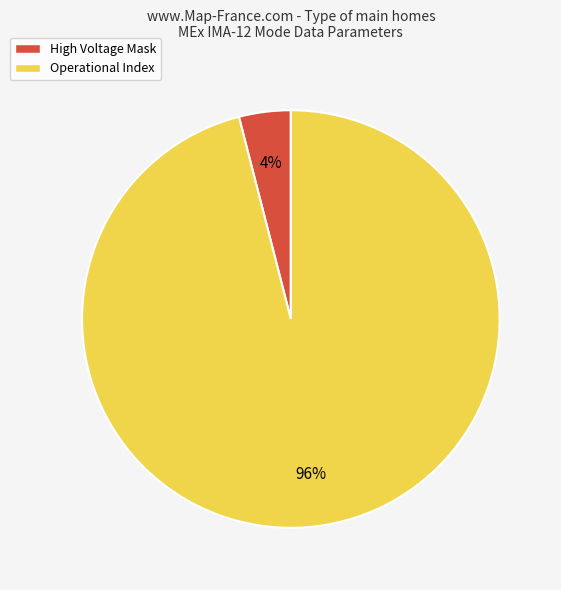

Is there a majority slice in this chart?

Yes